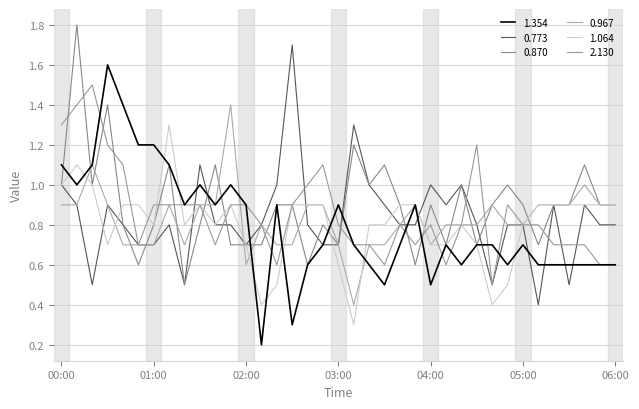

Reading left to right, extract all data points from this chart.

1.354: 1.1	1.0	1.1	1.6	1.4	1.2	1.2	1.1	0.9	1.0	0.9	1.0	0.9	0.2	0.9	0.3	0.6	0.7	0.9	0.7	0.6	0.5	0.7	0.9	0.5	0.7	0.6	0.7	0.7	0.6	0.7	0.6	0.6	0.6	0.6	0.6	0.6
0.773: 1.0	0.9	0.5	0.9	0.8	0.7	0.7	0.8	0.5	1.1	0.8	0.8	0.7	0.8	1.0	1.7	0.8	0.7	0.7	1.3	1.0	0.9	0.8	0.8	1.0	0.9	1.0	0.8	0.5	0.8	0.8	0.4	0.9	0.5	0.9	0.8	0.8
0.870: 1.0	1.8	1.0	1.4	0.8	0.6	0.8	1.1	0.5	0.8	1.1	0.7	0.7	0.7	0.9	0.9	0.6	0.8	0.7	1.2	1.0	1.1	0.9	0.6	0.9	0.7	1.0	0.7	0.9	1.0	0.9	0.7	0.9	0.9	1.1	0.9	0.9
0.967: 0.9	0.9	1.1	0.9	0.7	0.7	0.7	0.9	0.7	0.9	0.9	1.4	0.6	0.8	0.7	0.7	0.9	0.9	0.7	0.4	0.7	0.7	0.8	0.9	0.7	0.8	0.8	0.8	0.9	0.8	0.8	0.9	0.9	0.9	1.0	0.9	0.9
1.064: 1.0	1.1	1.0	0.7	0.9	0.9	0.8	1.3	0.8	0.9	0.8	0.9	0.7	0.4	0.5	0.9	0.9	0.9	0.6	0.3	0.8	0.8	0.9	0.9	0.7	0.7	0.8	0.7	0.4	0.5	0.8	0.9	0.9	0.9	0.9	0.9	0.9
2.130: 1.3	1.4	1.5	1.2	1.1	0.7	0.9	0.9	0.9	0.9	0.7	0.9	0.9	0.8	0.6	0.9	1.0	1.1	0.8	0.7	0.7	0.6	0.8	0.7	0.8	0.6	0.8	1.2	0.5	0.9	0.8	0.8	0.7	0.7	0.7	0.6	0.6